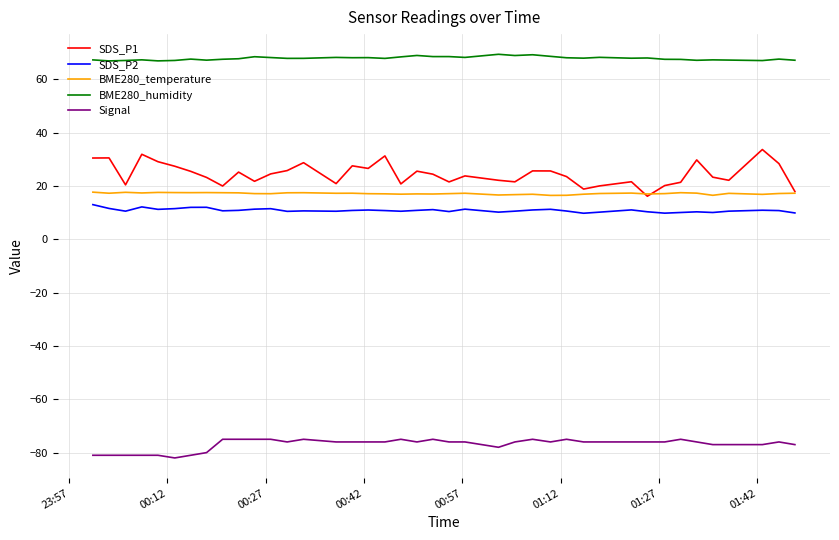

Which series has the widest spread of values?

SDS_P1